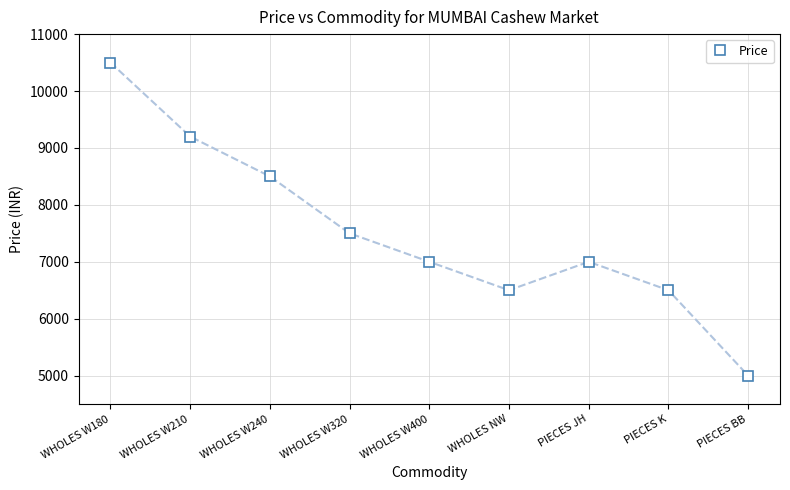

Between WHOLES W180 and WHOLES W210, which is larger?

WHOLES W180